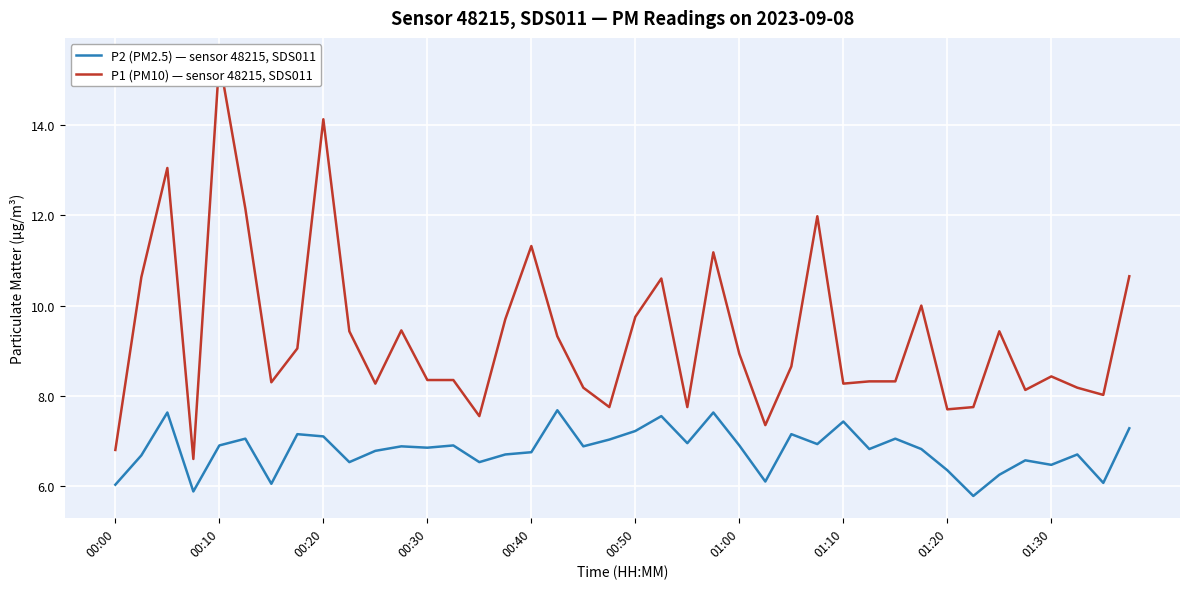

True or false: P2 (PM2.5) — sensor 48215, SDS011 and P1 (PM10) — sensor 48215, SDS011 cross at least once.

False